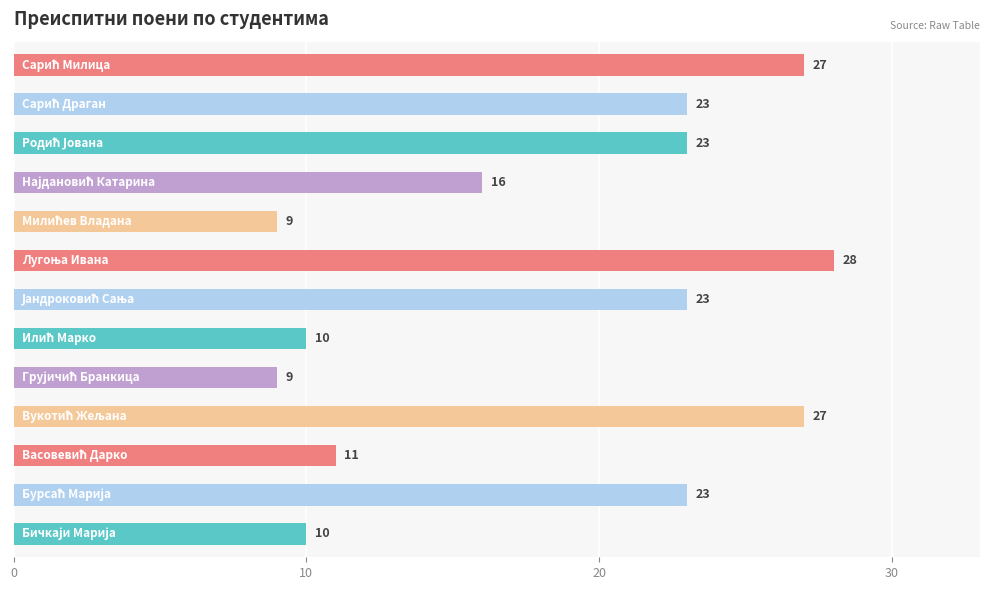

Reading top to bottom, list all the values displayed in this chart.

27	23	23	16	9	28	23	10	9	27	11	23	10